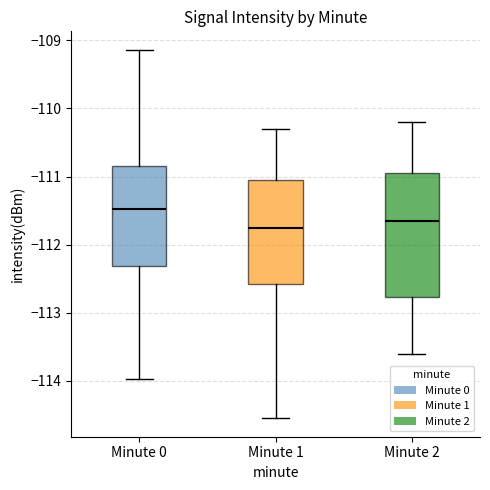

Comparing the boxes themselves (not the whiskers), which one is the tallest?

Minute 2